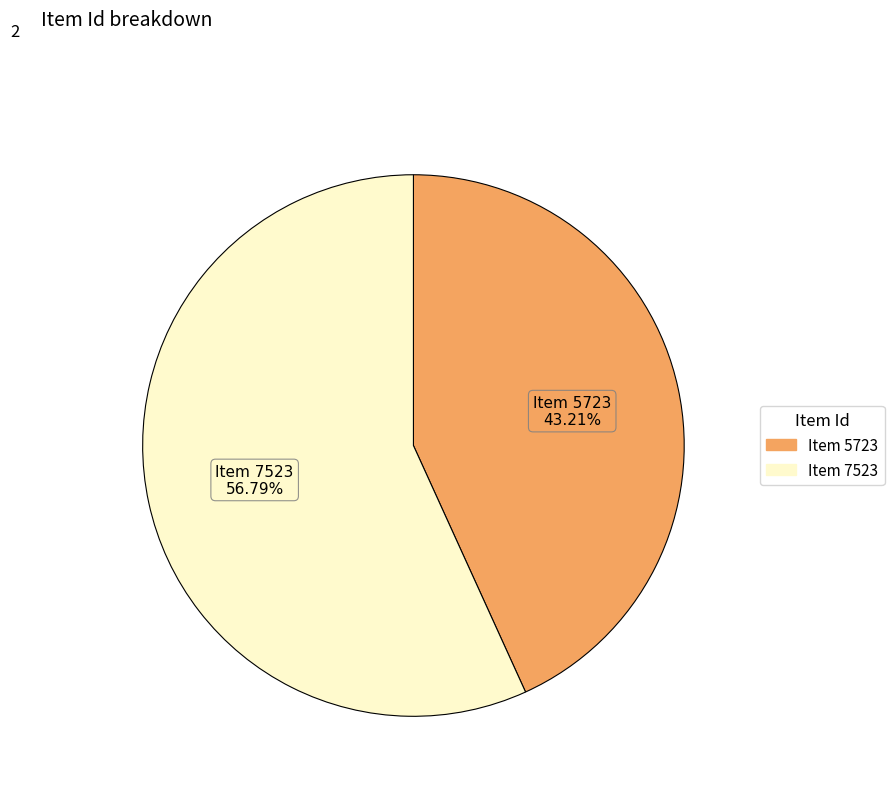

To the nearest percent, what is the difference between the largest and smallest slice percentages?

14%